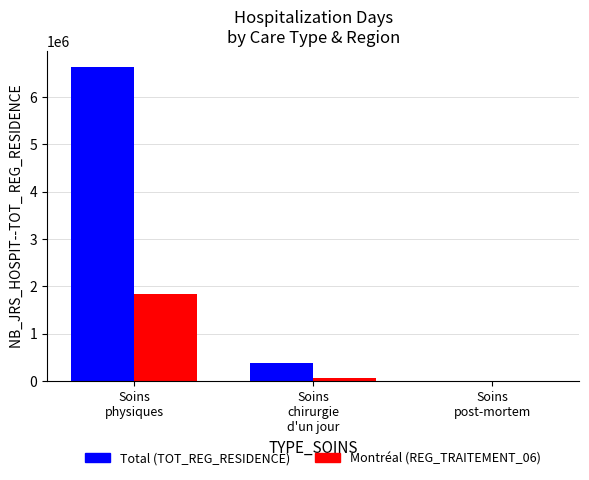

What is the sum of all Total (TOT_REG_RESIDENCE) values?

7021615